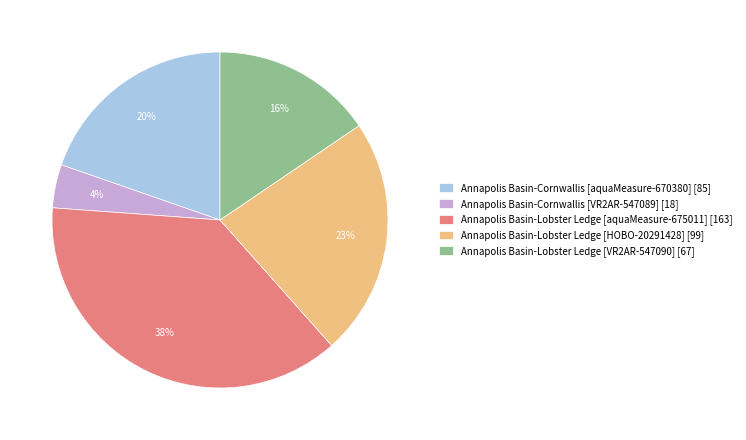

Which category has the smallest portion of the pie?

Annapolis Basin-Cornwallis [VR2AR-547089] [18]